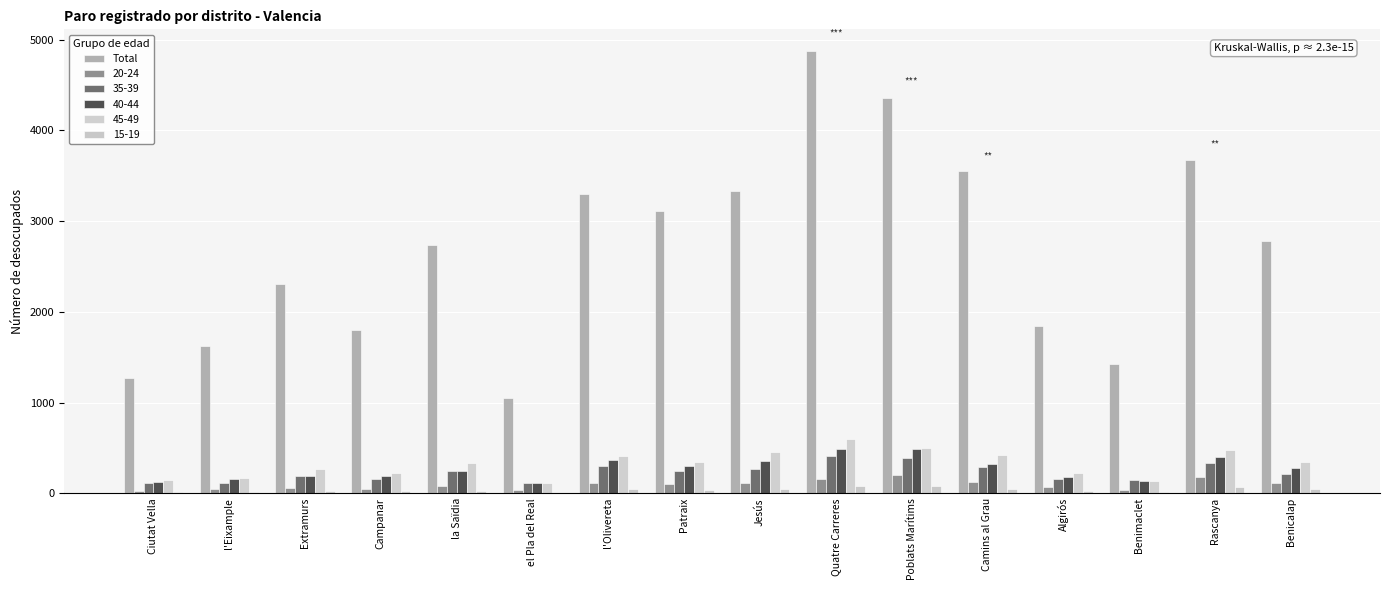

What is the label of the 9th bar from the right?

Patraix